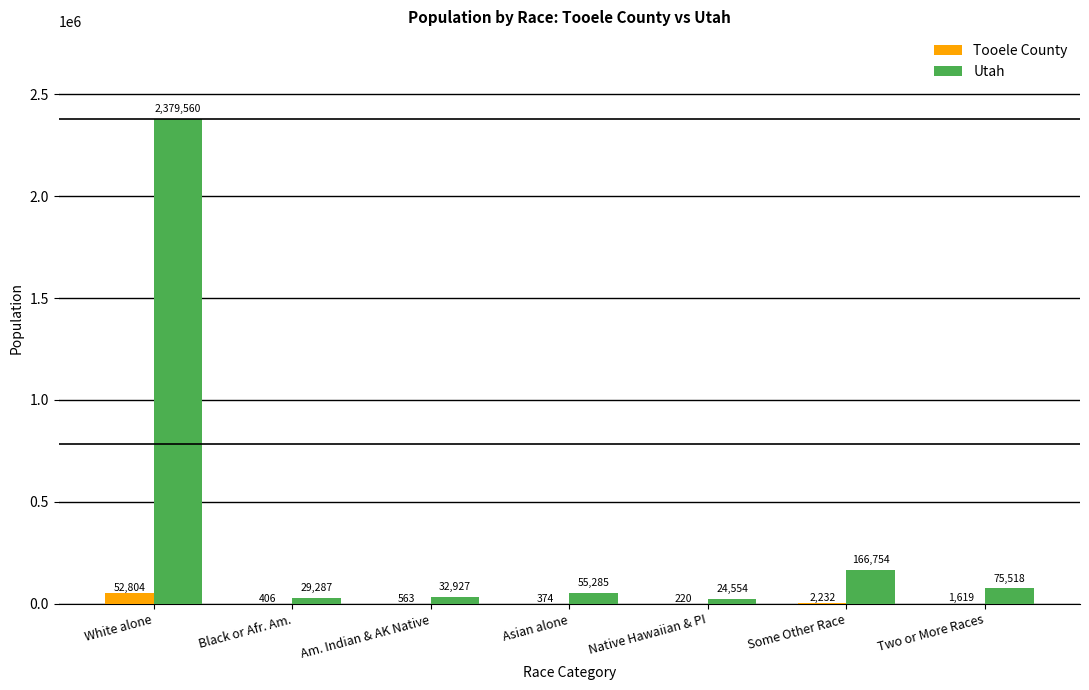

Which series has the largest range (max minus min)?

Utah